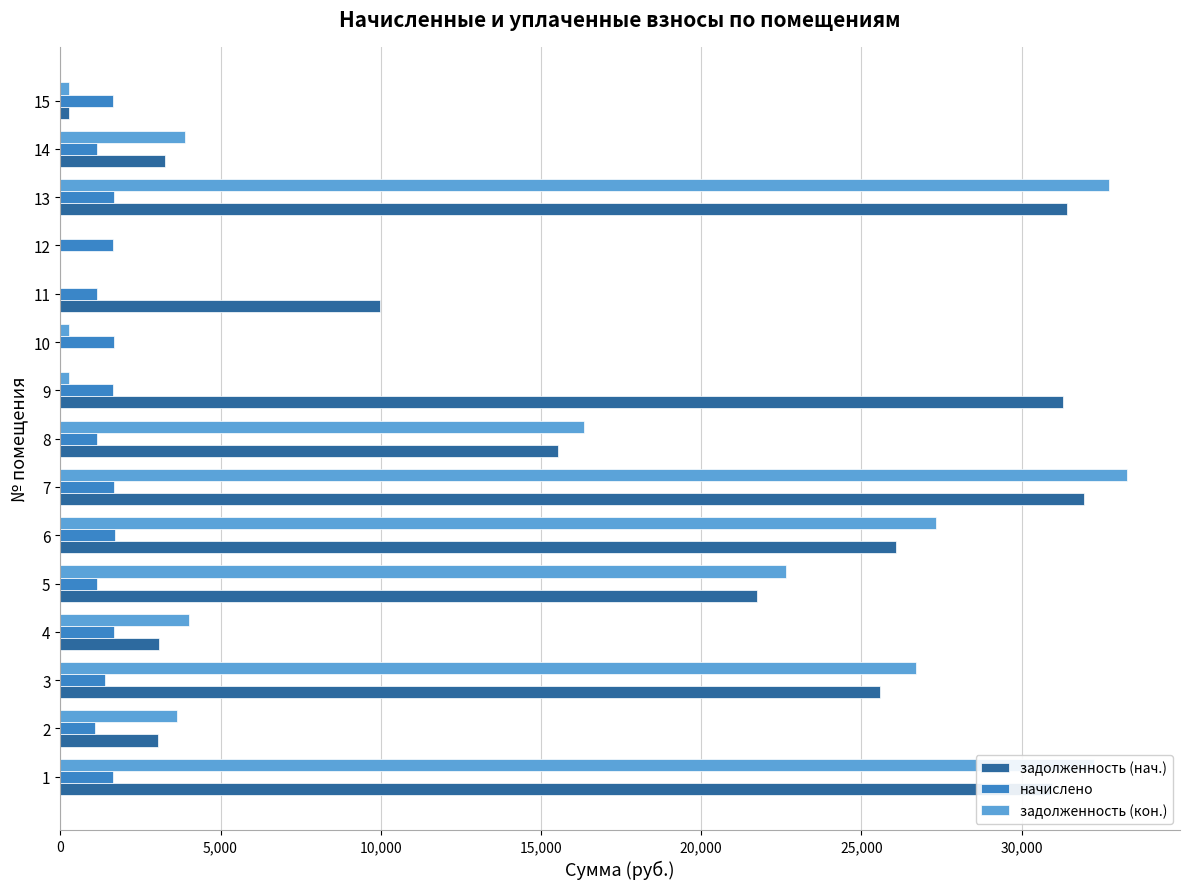

At which label is задолженность (кон.) closest to 16638?

8